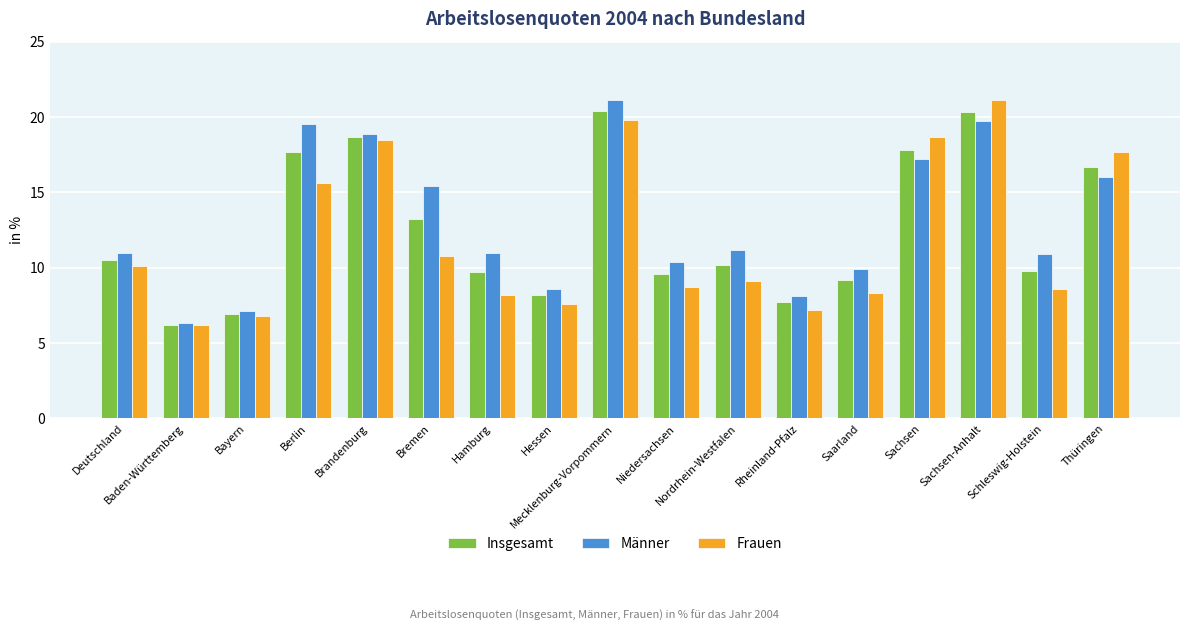

How many bars are there in each group?

3